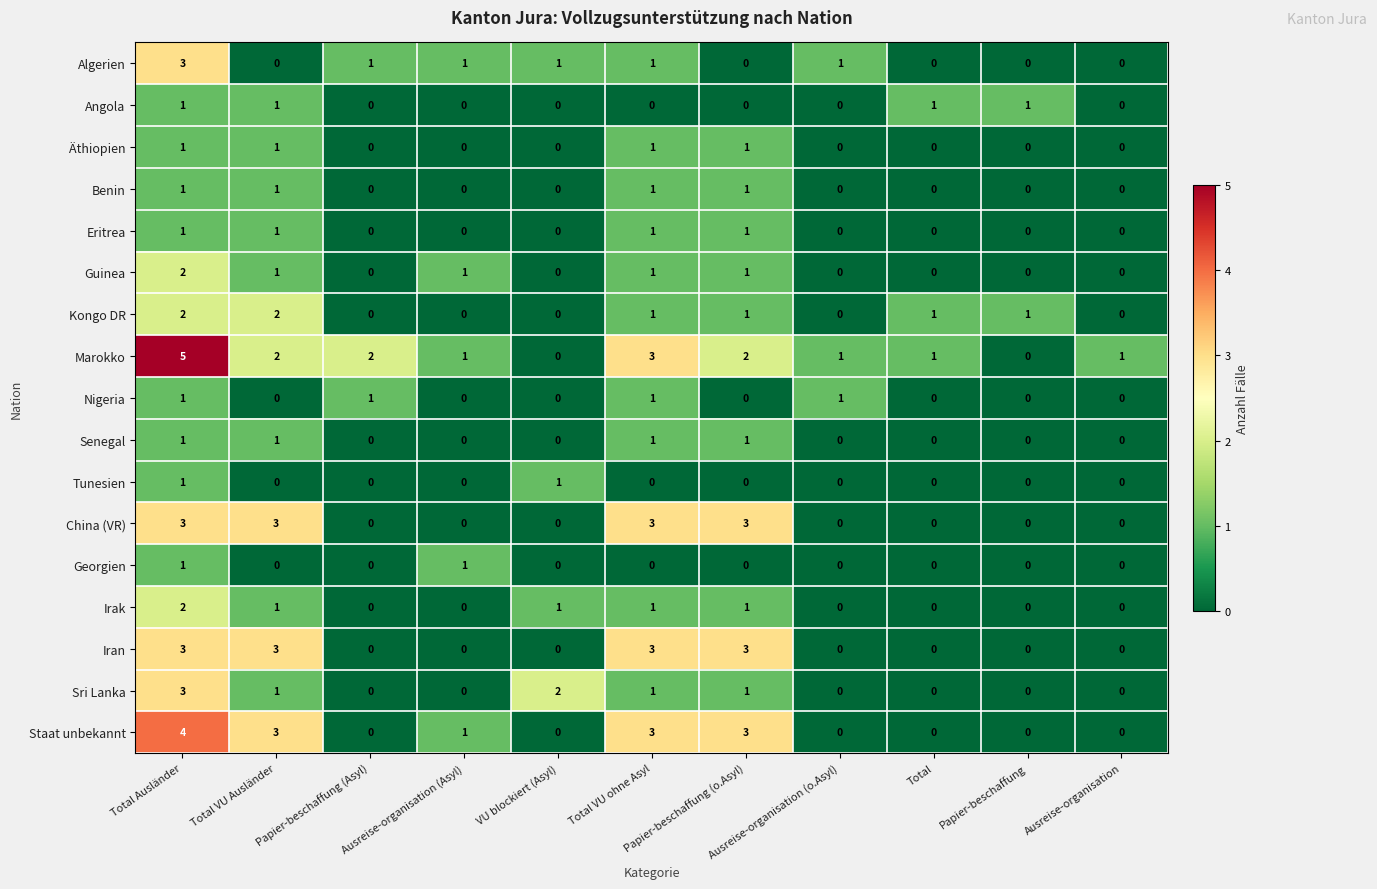

Which series has the largest total across all categories?

Marokko